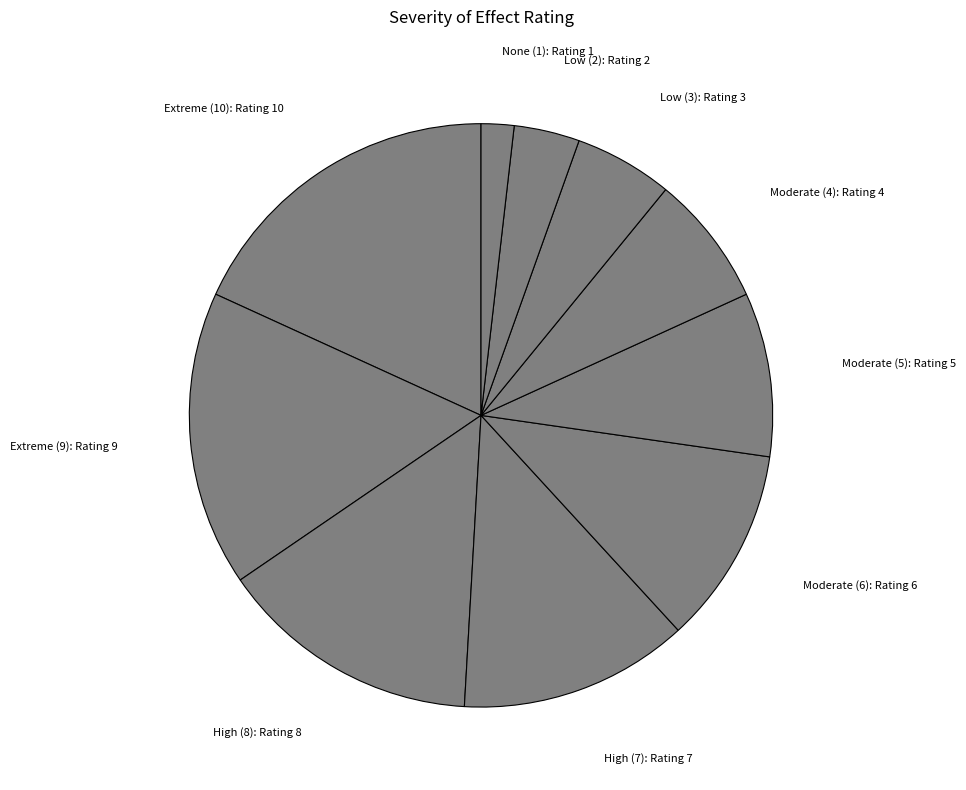

How many slices are in this pie chart?

10